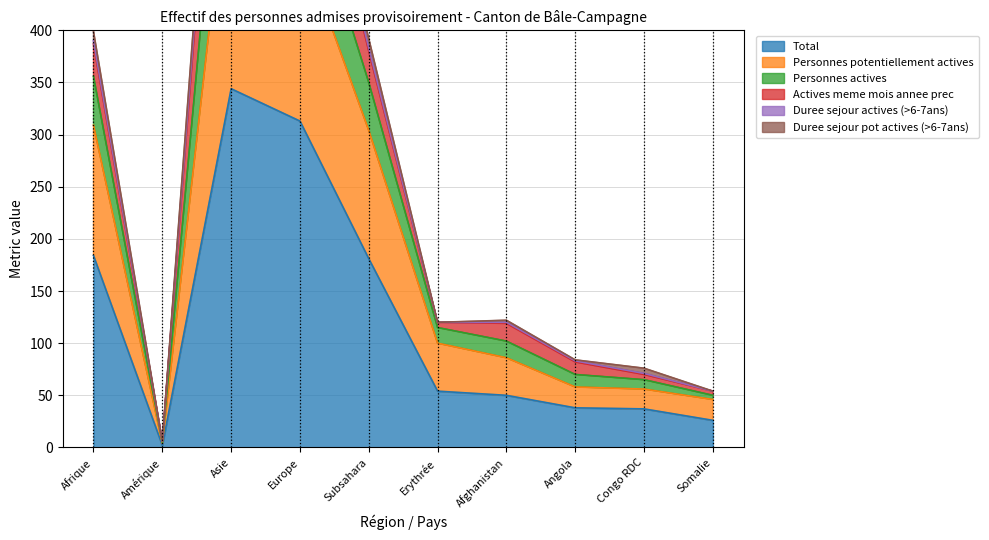

What is the maximum value shown in the chart?

885